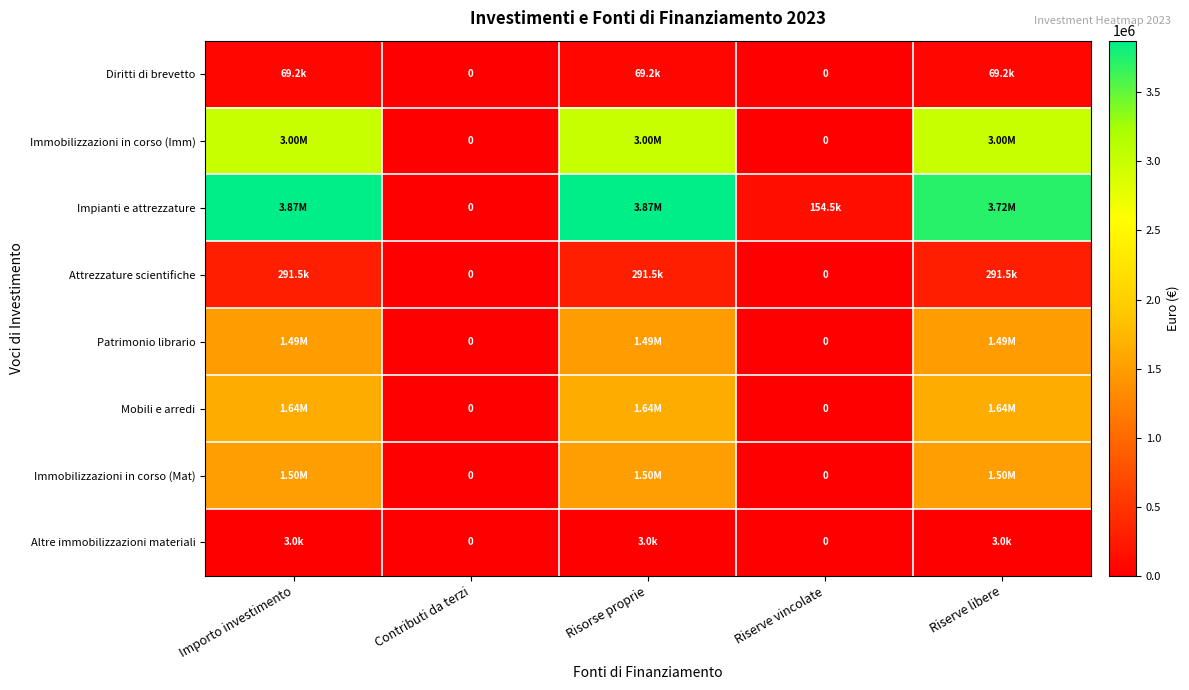

What is the sum of the Immobilizzazioni in corso (Mat) values at Importo investimento and Risorse proprie?

3000000.0